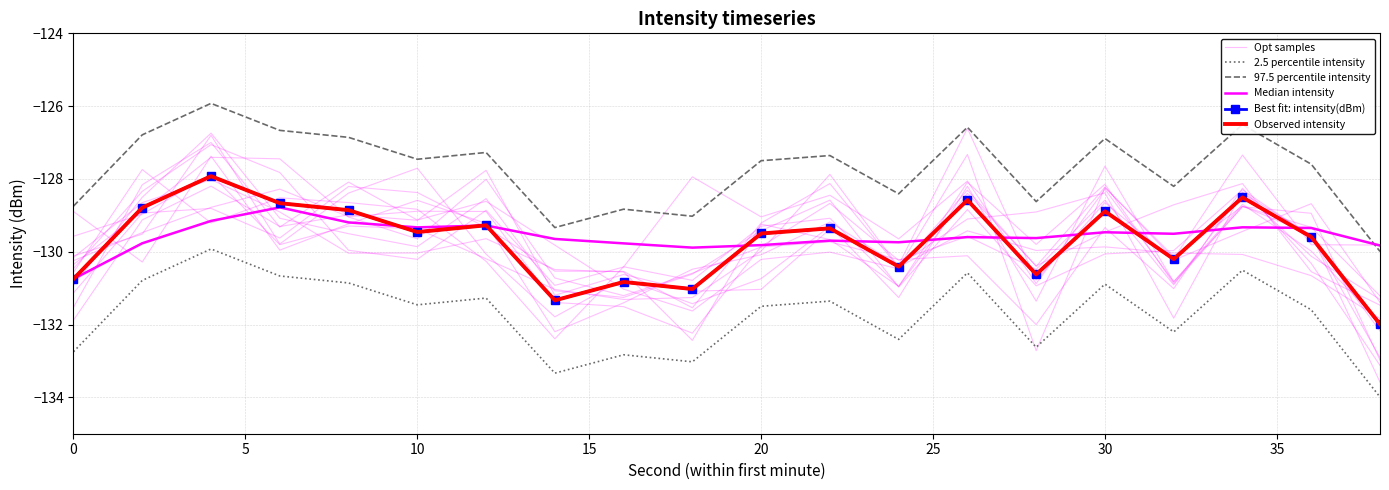

Is the value of Opt samples at 10 greater than the value of Best fit: intensity(dBm) at 10?

Yes